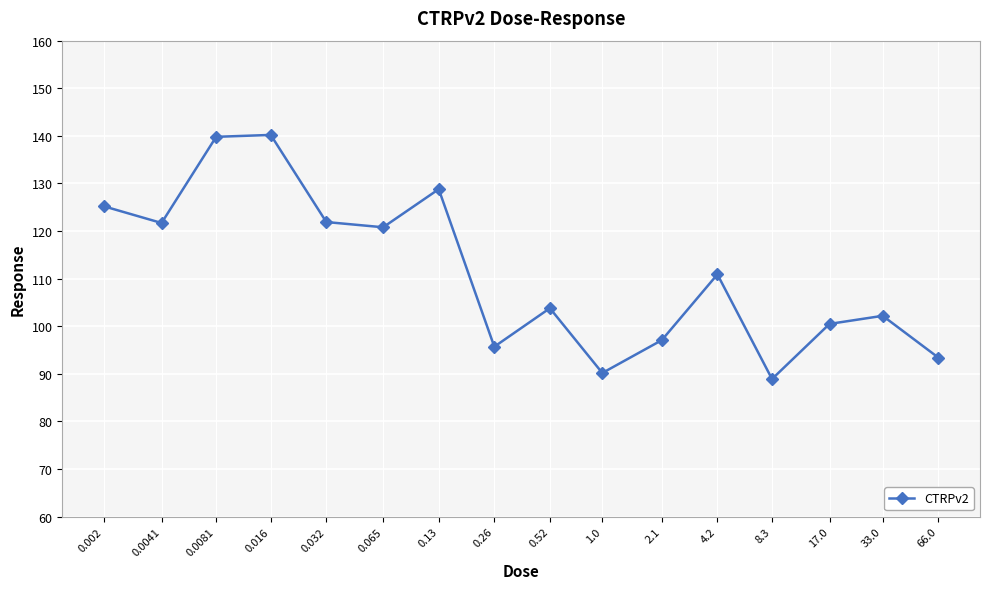

What is the maximum value shown in the chart?

140.2